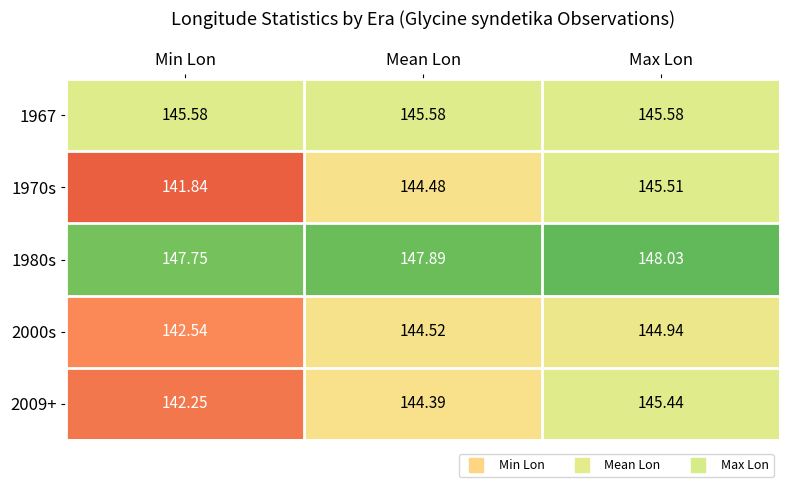

What is the difference between the highest and lowest values at Max Lon?

3.1